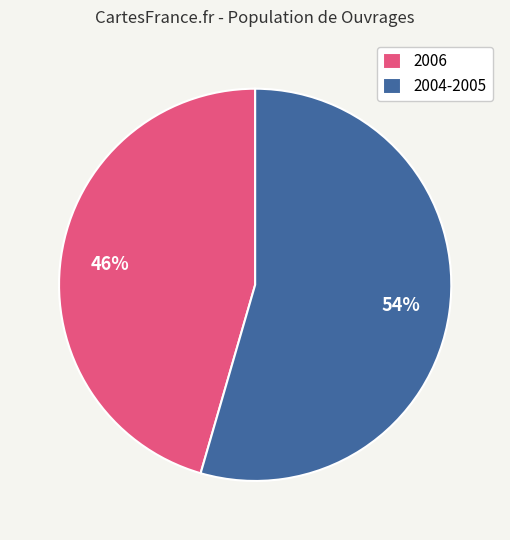

Between 2004-2005 and 2006, which is larger?

2004-2005